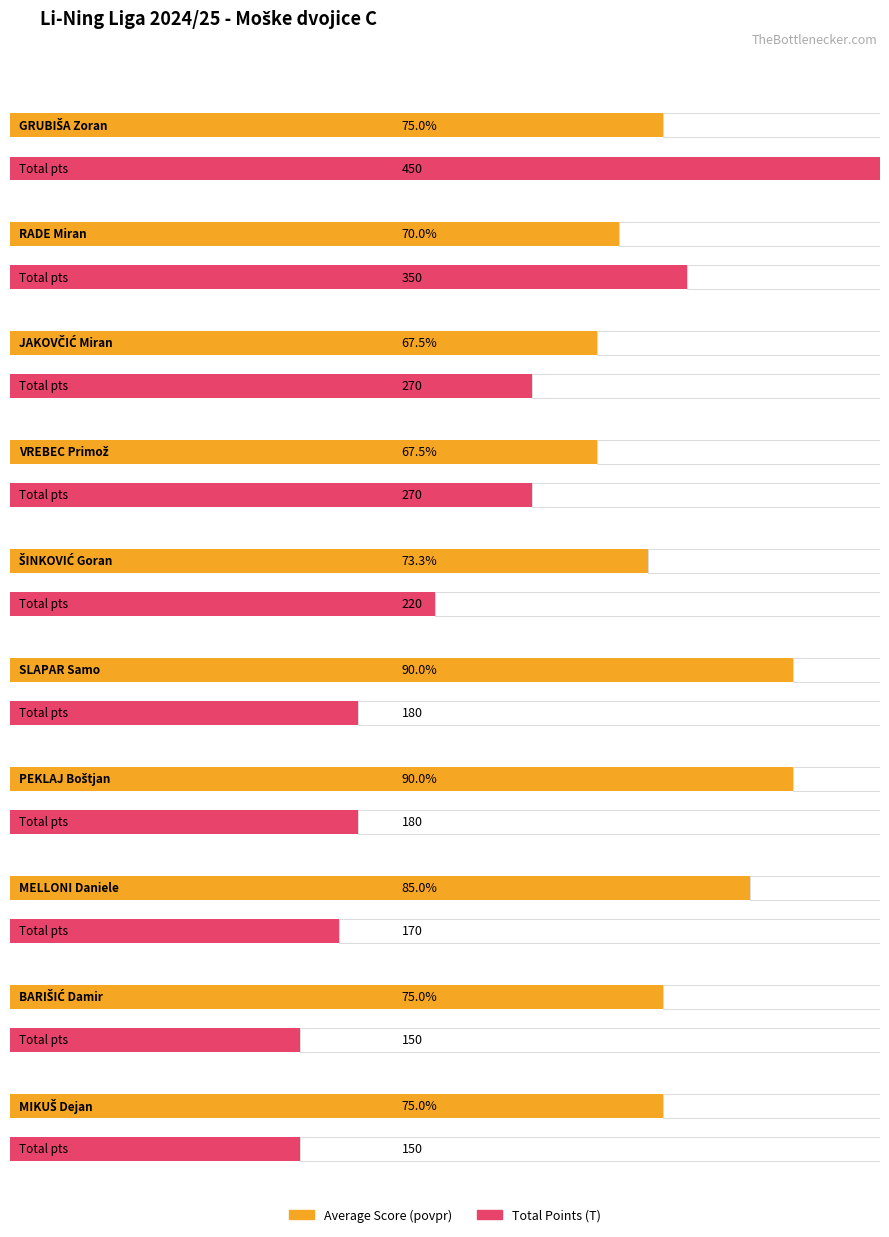

The Average utilization series shows 144.0 at SLAPAR Samo. True or false?

False